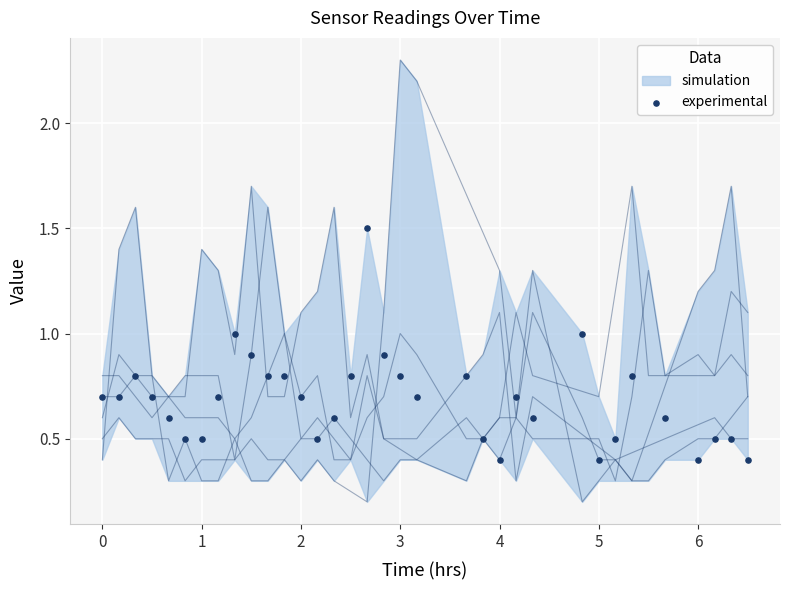

What is the range of X values (max minus min)?

6.5